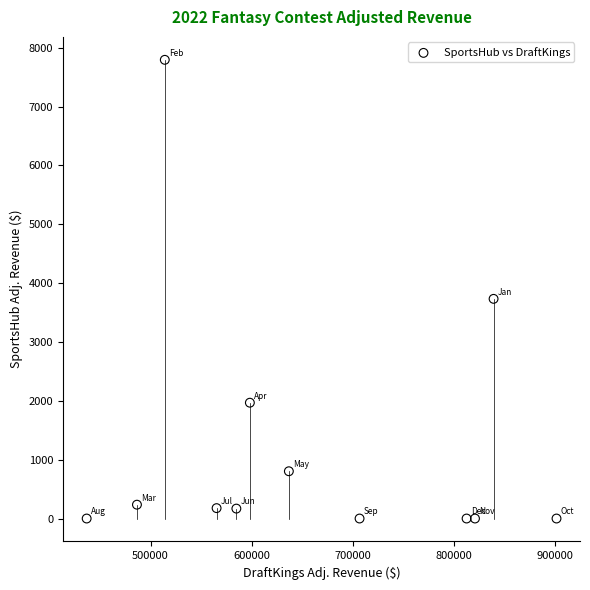

What Y value in the scatter plot is closest to 3897?

3732.7